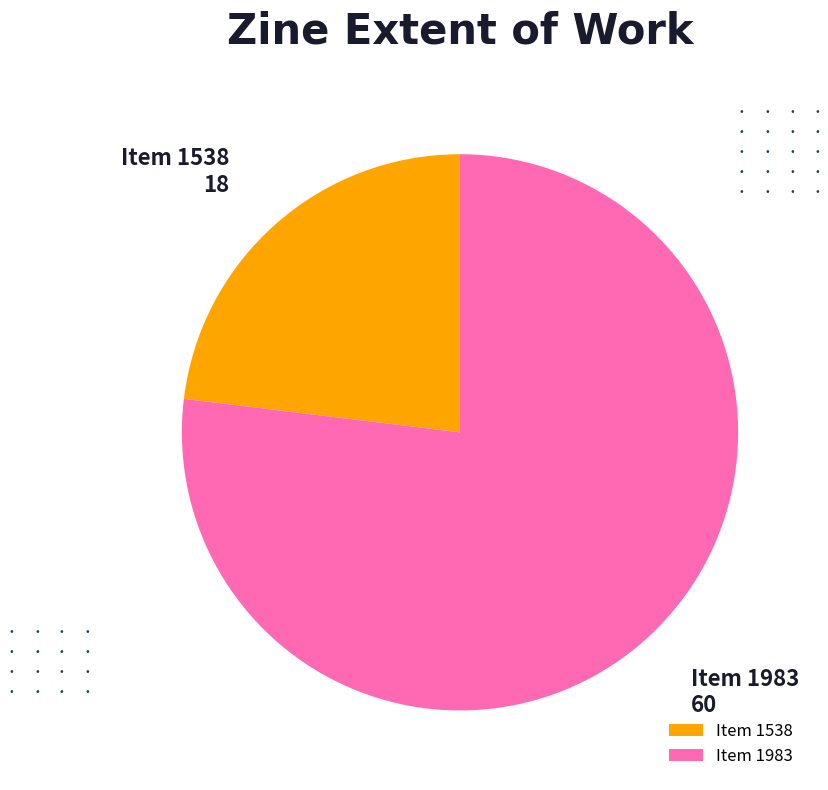

Is the sum of Item 1983 and Item 1538 greater than half?

Yes